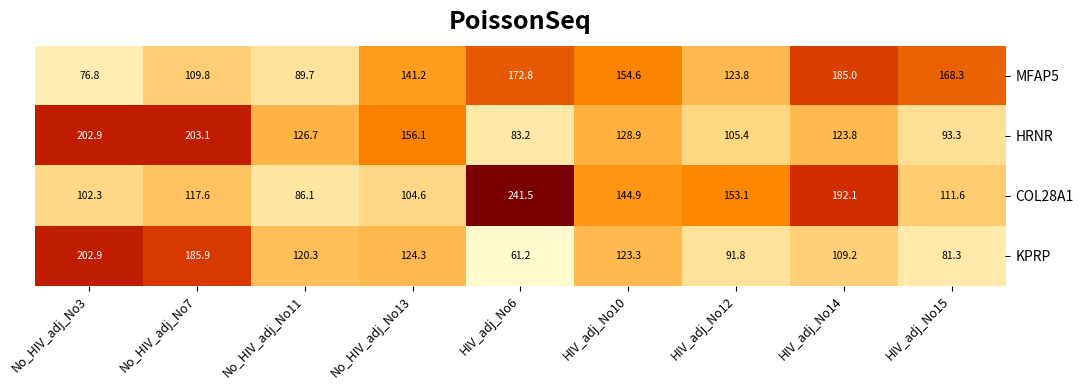

Is it true that MFAP5 equals 123.8 at HIV_adj_No12?

True